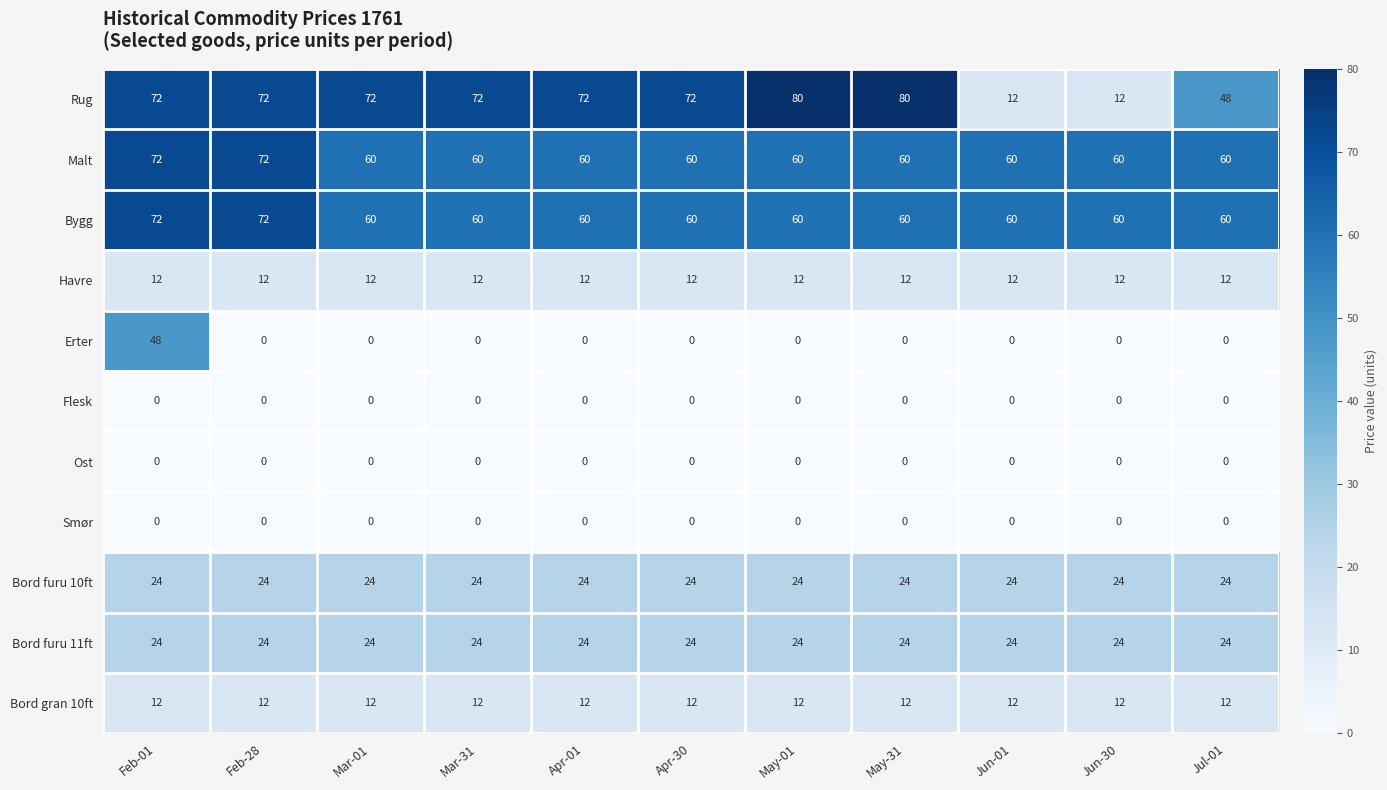

Between Jun-30 and Jul-01, which series saw the biggest shift?

Rug